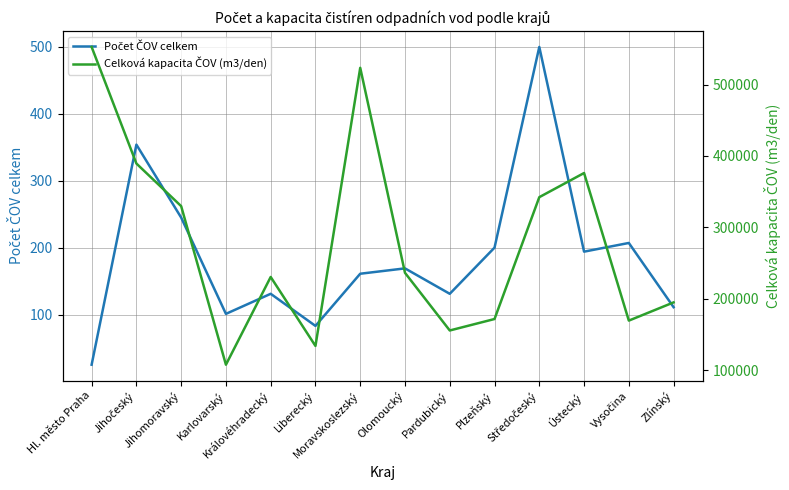

Rank the series by their maximum value, from lowest to highest.

Počet ČOV celkem, Celková kapacita ČOV (m3/den)